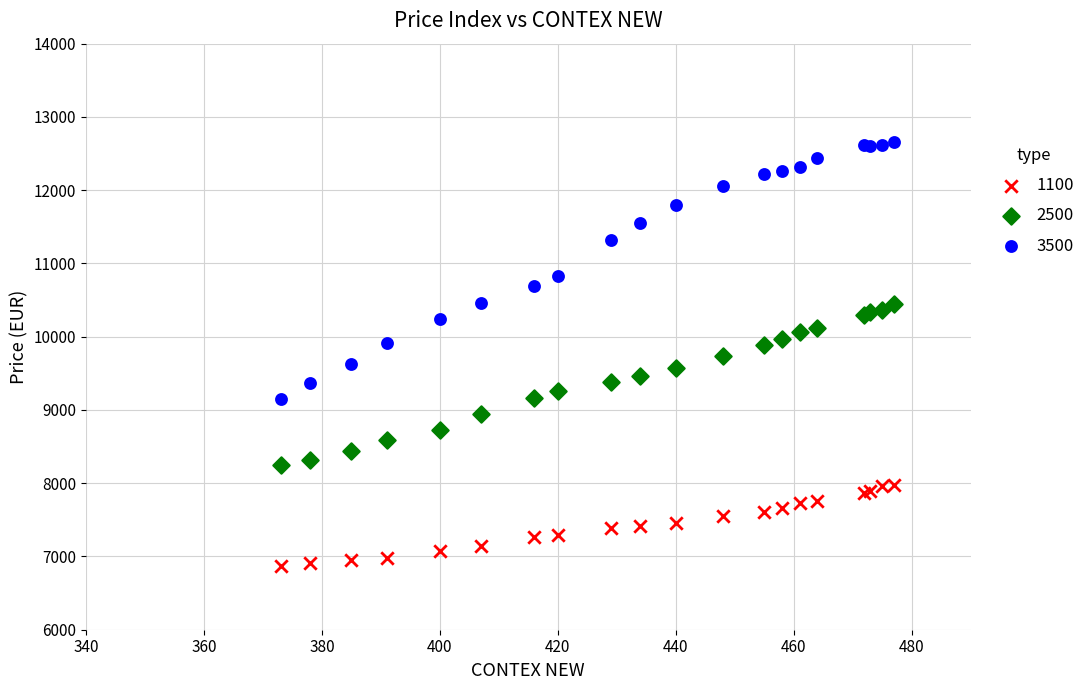

Which series has the largest Y range (max minus min)?

3500